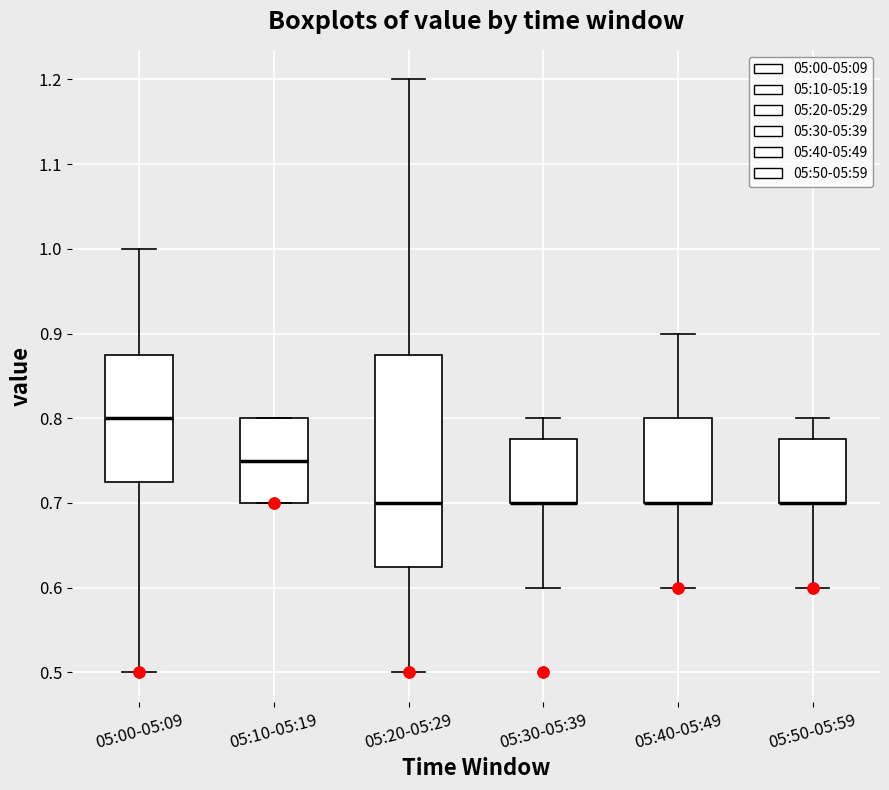

Reading left to right, read every box against the y-axis: the position of its median line, the range the box covers, and the ends of its whiskers. The values are not printed on the chart, so give them approximately, as read against the axis.

05:00-05:09: median 0.80, box 0.73 to 0.88, whiskers 0.50 to 1.00
05:10-05:19: median 0.75, box 0.70 to 0.80, whiskers 0.70 to 0.80
05:20-05:29: median 0.70, box 0.63 to 0.88, whiskers 0.50 to 1.20
05:30-05:39: median 0.70 (drawn on the box's lower edge), box 0.70 to 0.78, whiskers 0.60 to 0.80
05:40-05:49: median 0.70 (drawn on the box's lower edge), box 0.70 to 0.80, whiskers 0.60 to 0.90
05:50-05:59: median 0.70 (drawn on the box's lower edge), box 0.70 to 0.78, whiskers 0.60 to 0.80